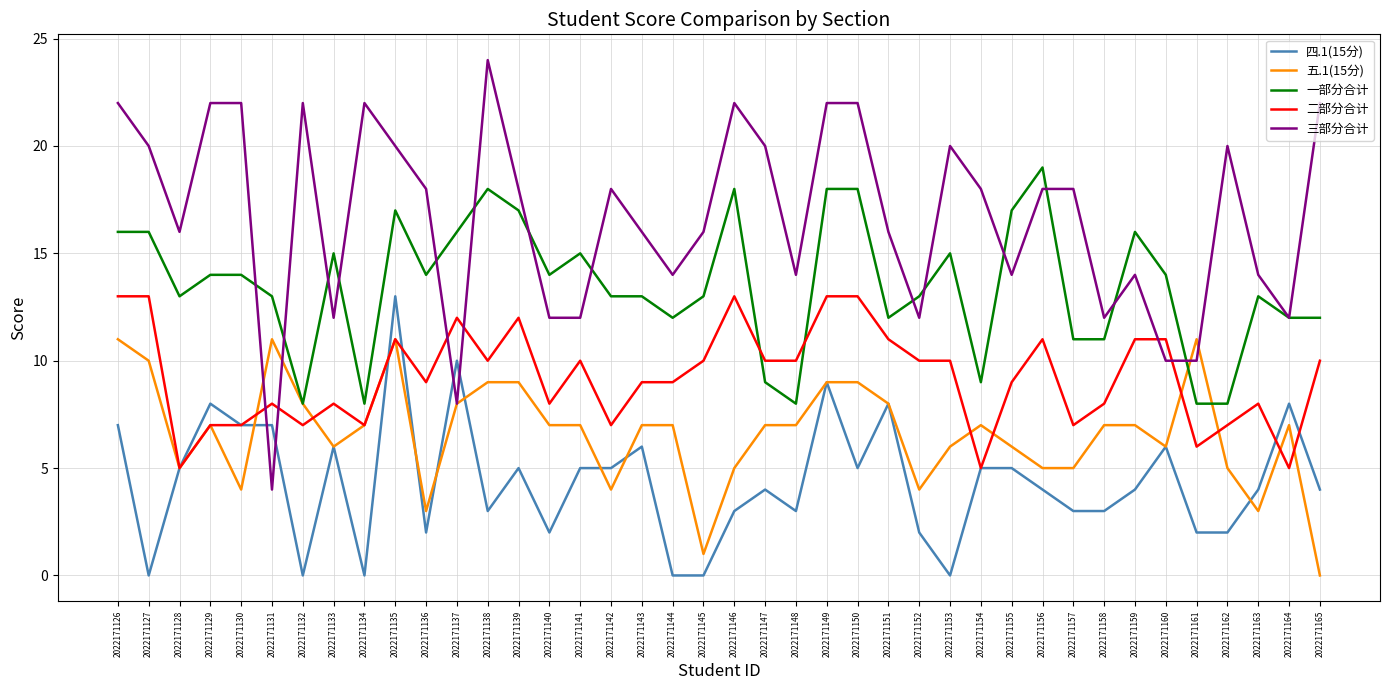

Reading left to right, transcribe all the data shown in this chart.

四.1(15分): 7	0	5	8	7	7	0	6	0	13	2	10	3	5	2	5	5	6	0	0	3	4	3	9	5	8	2	0	5	5	4	3	3	4	6	2	2	4	8	4
五.1(15分): 11	10	5	7	4	11	8	6	7	11	3	8	9	9	7	7	4	7	7	1	5	7	7	9	9	8	4	6	7	6	5	5	7	7	6	11	5	3	7	0
一部分合计: 16	16	13	14	14	13	8	15	8	17	14	16	18	17	14	15	13	13	12	13	18	9	8	18	18	12	13	15	9	17	19	11	11	16	14	8	8	13	12	12
二部分合计: 13	13	5	7	7	8	7	8	7	11	9	12	10	12	8	10	7	9	9	10	13	10	10	13	13	11	10	10	5	9	11	7	8	11	11	6	7	8	5	10
三部分合计: 22	20	16	22	22	4	22	12	22	20	18	8	24	18	12	12	18	16	14	16	22	20	14	22	22	16	12	20	18	14	18	18	12	14	10	10	20	14	12	22